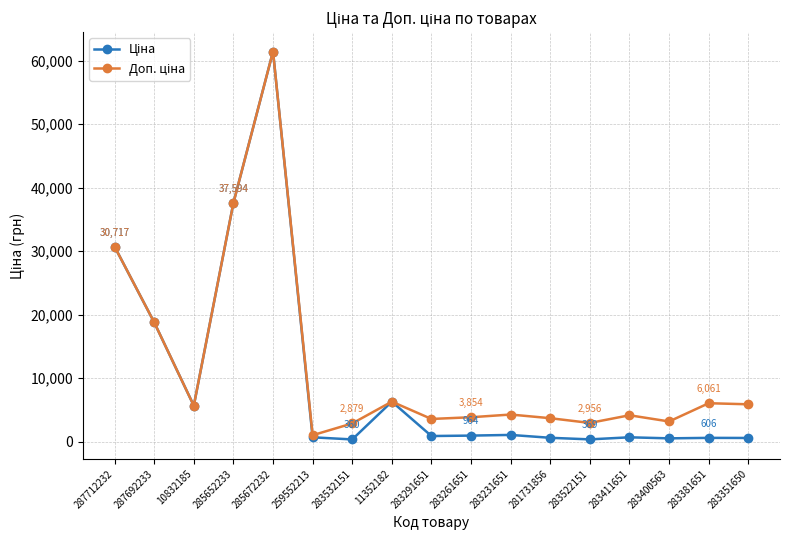

What is the greatest value displayed?

61434.3